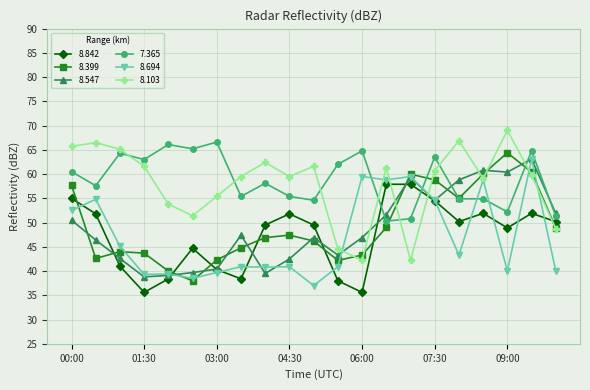

How many times do 8.103 and 8.547 cross each other?

7